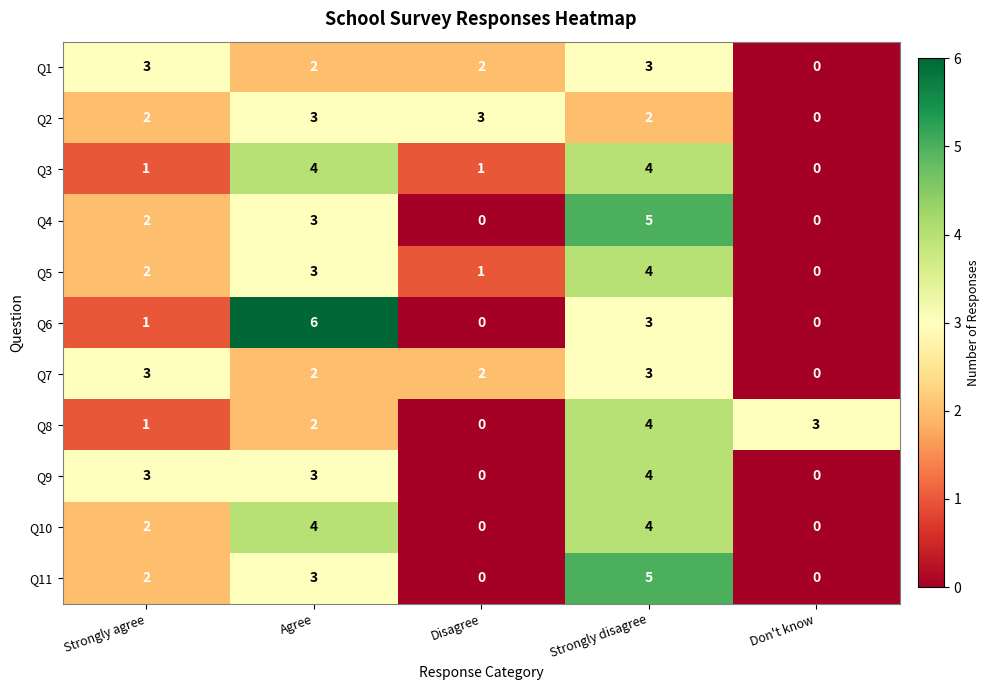

The Q6 series shows 1 at Strongly agree. True or false?

True